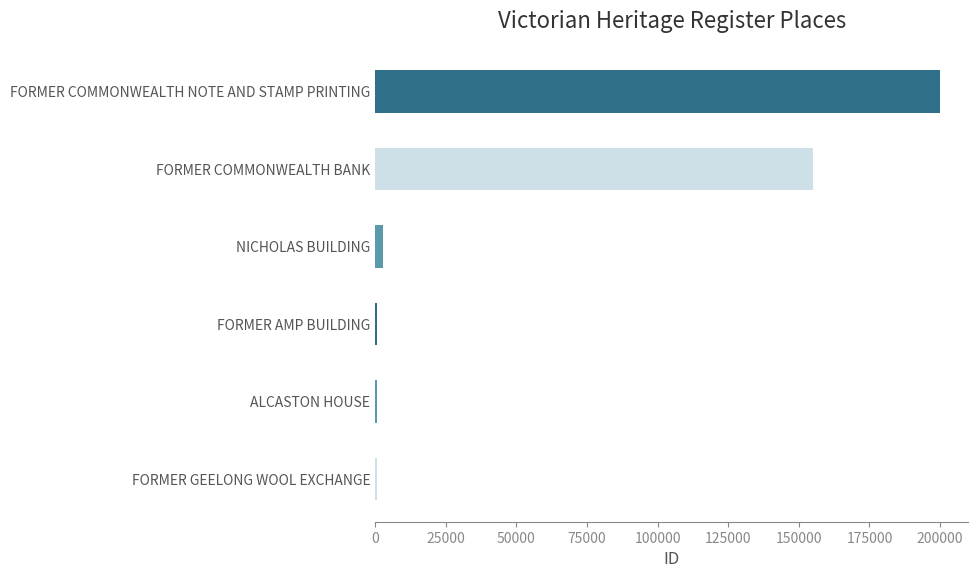

What is the sum of all values?

359692